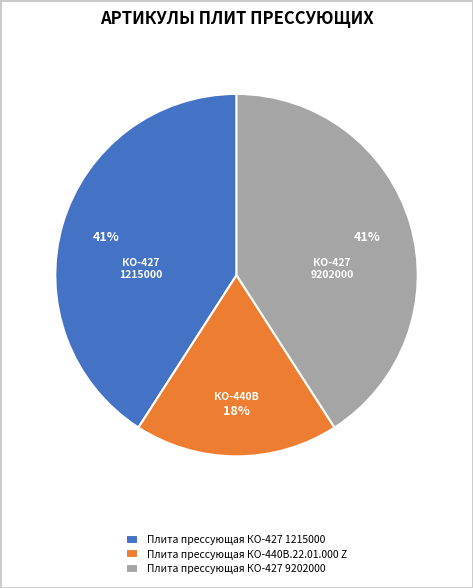

Count the number of slices in the pie.

3